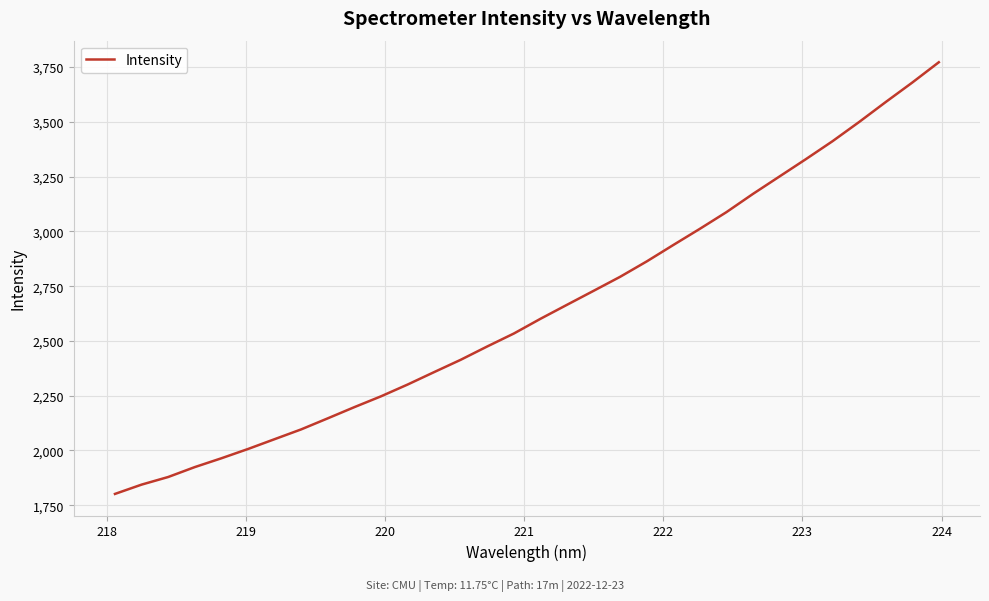

What is the difference between the maximum and second lowest values?

1928.3